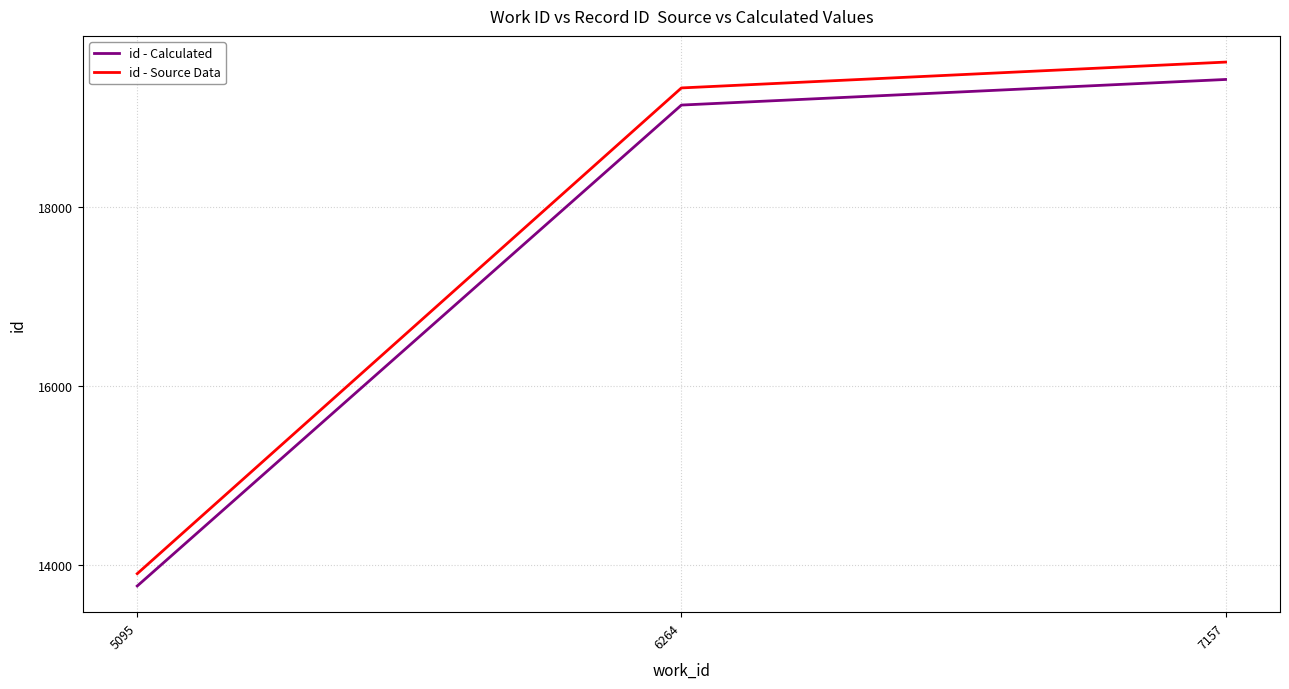

What is the greatest value displayed?

19620.3